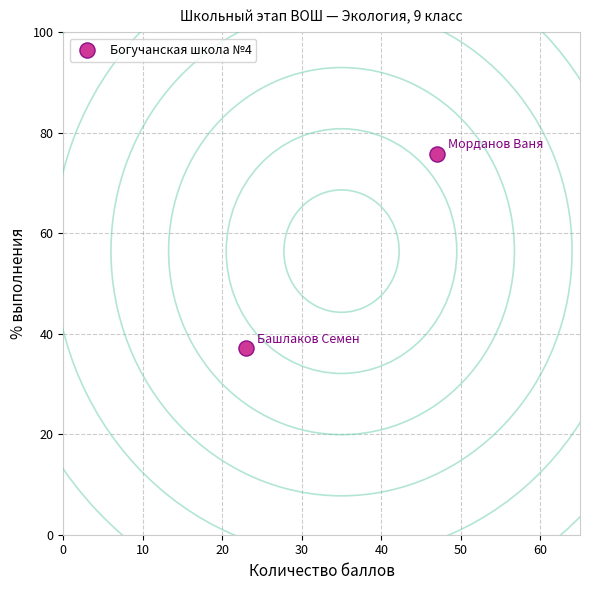

What is the average Y value?

56.5